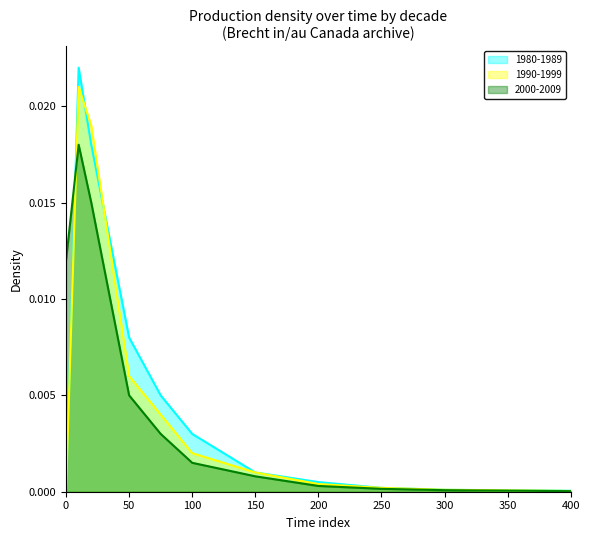

How many values in 1990-1999 are above zero?

10